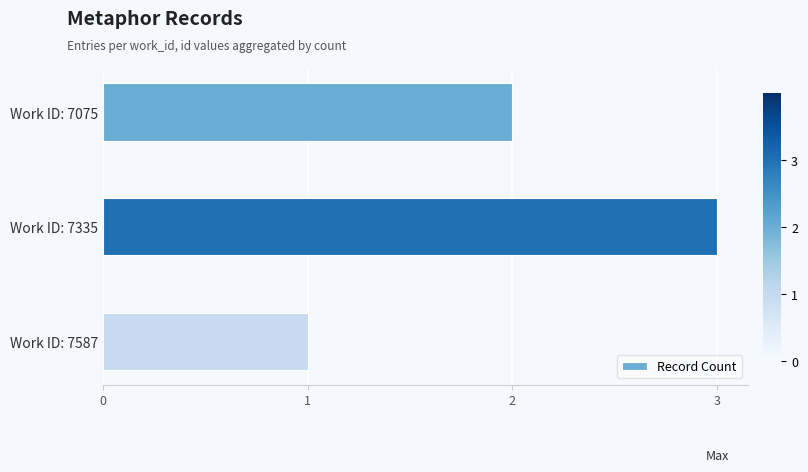

What is the sum of all values?

6